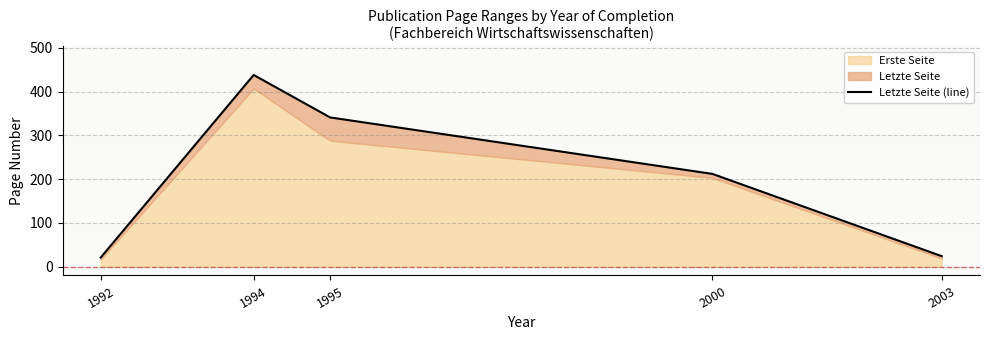

True or false: there are more than 1 points higher than both neighbors.

False